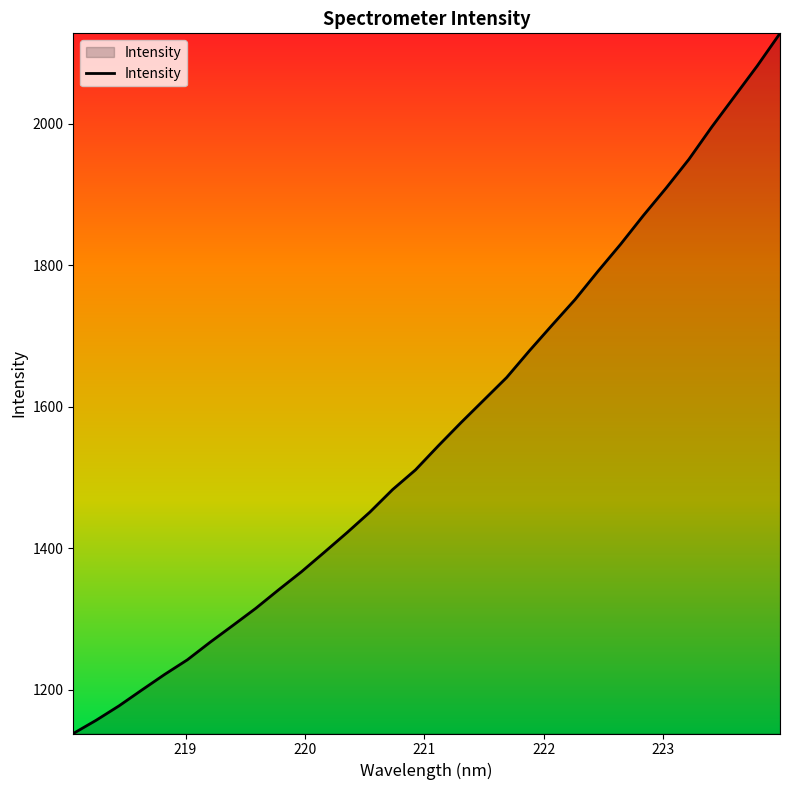

What is the maximum value shown in the chart?

2128.1